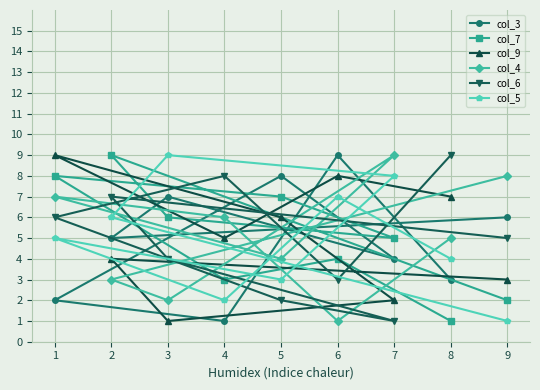

What is the maximum value for col_4?

9